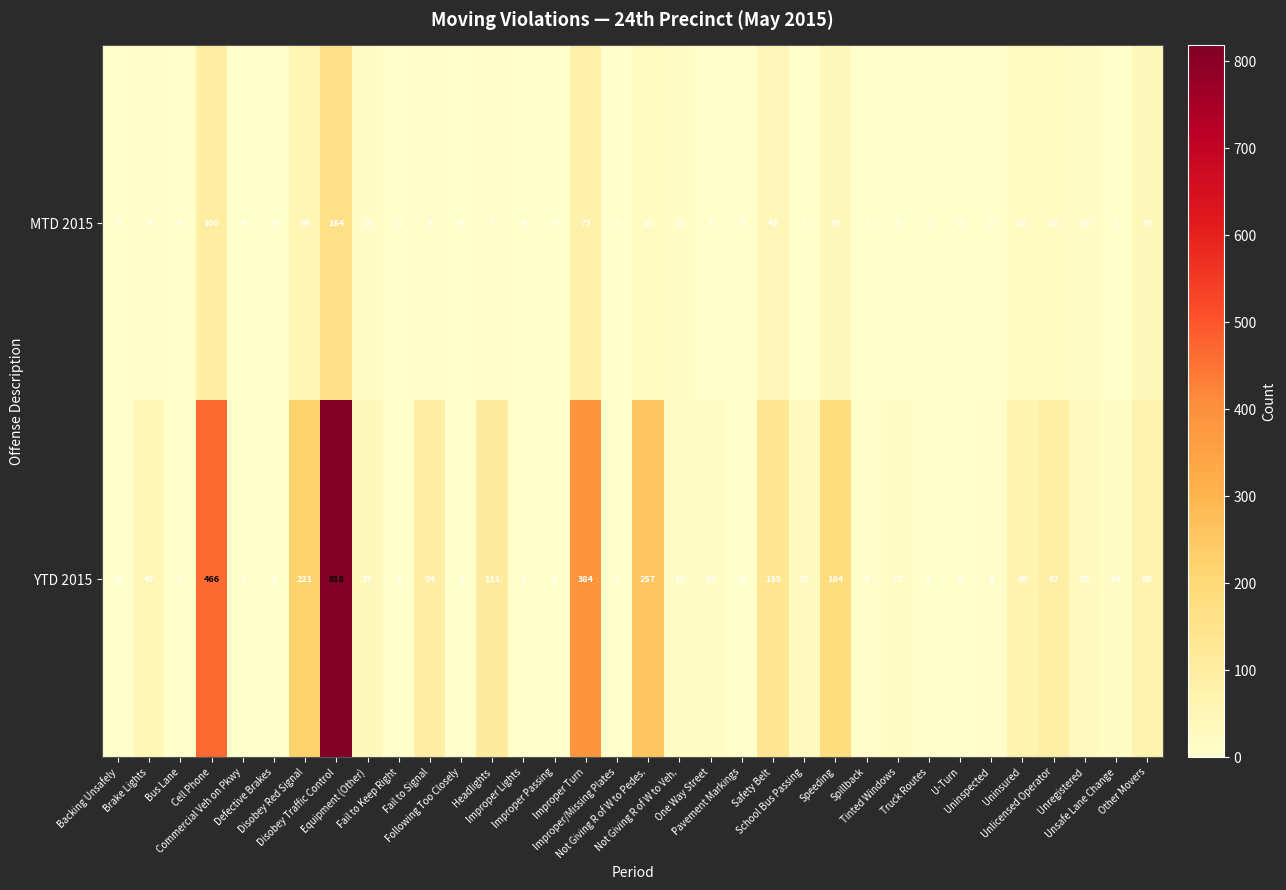

What is the maximum value for YTD 2015?

818